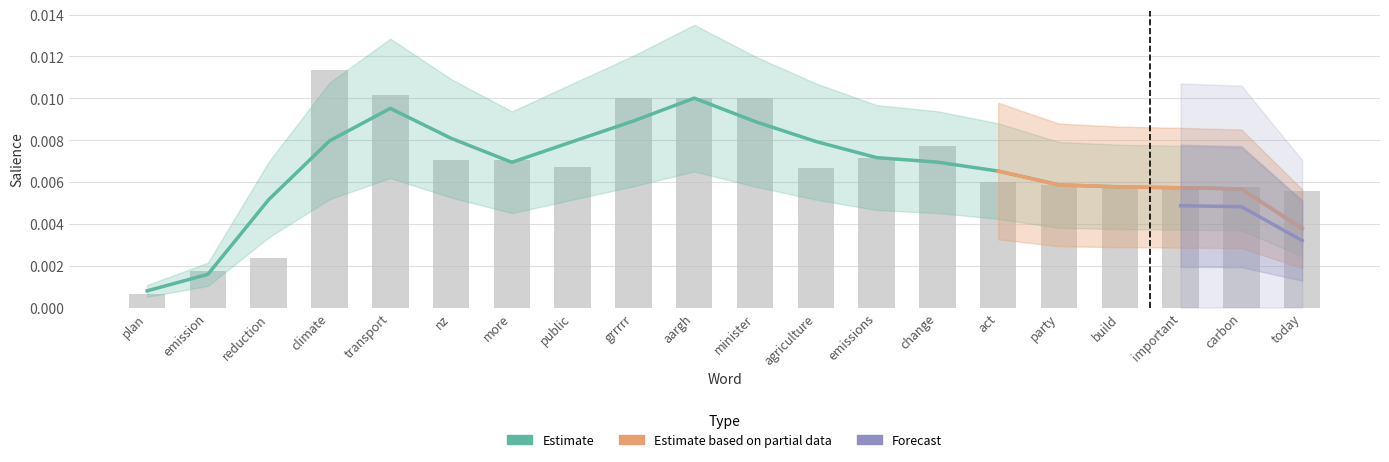

Which has a higher value, public or change?

change